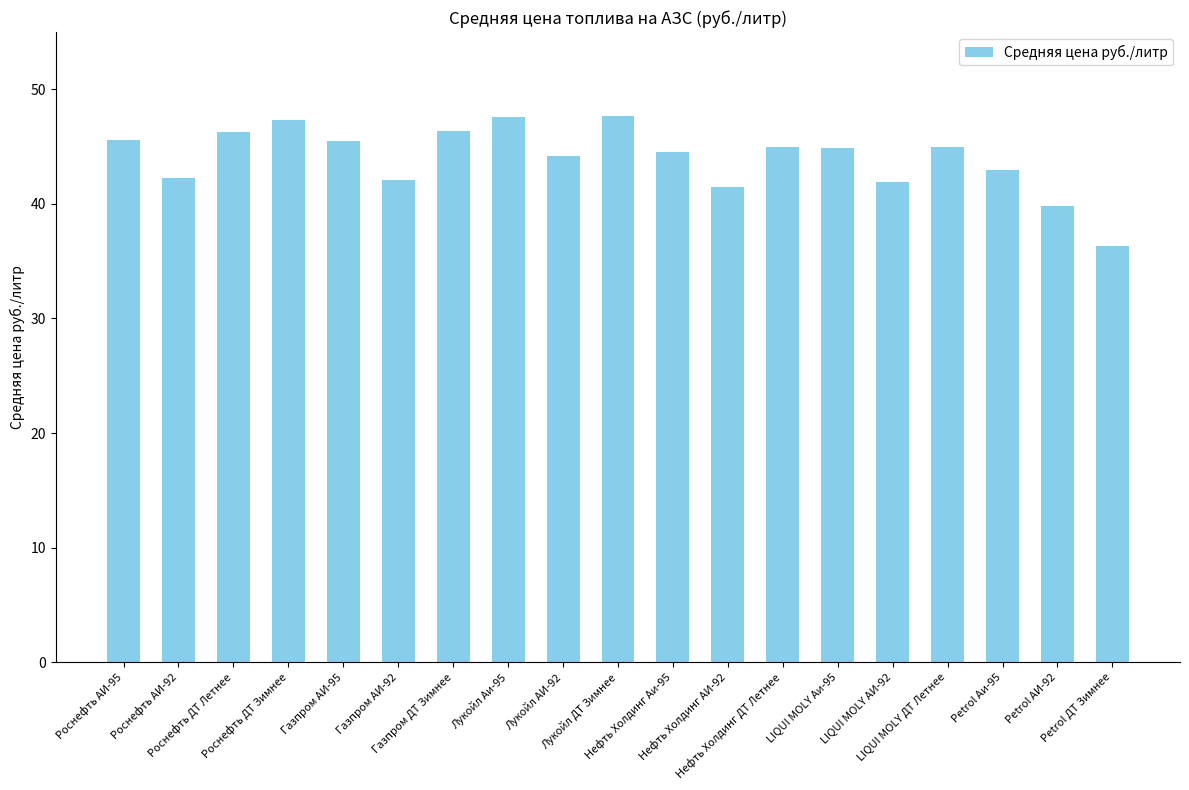

What is the minimum value shown in the chart?

36.3